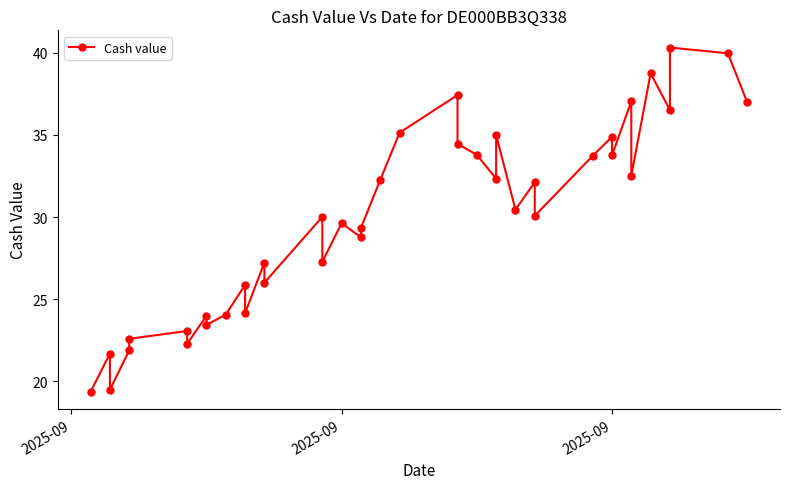

What is the difference between the second highest and minimum values?

20.6